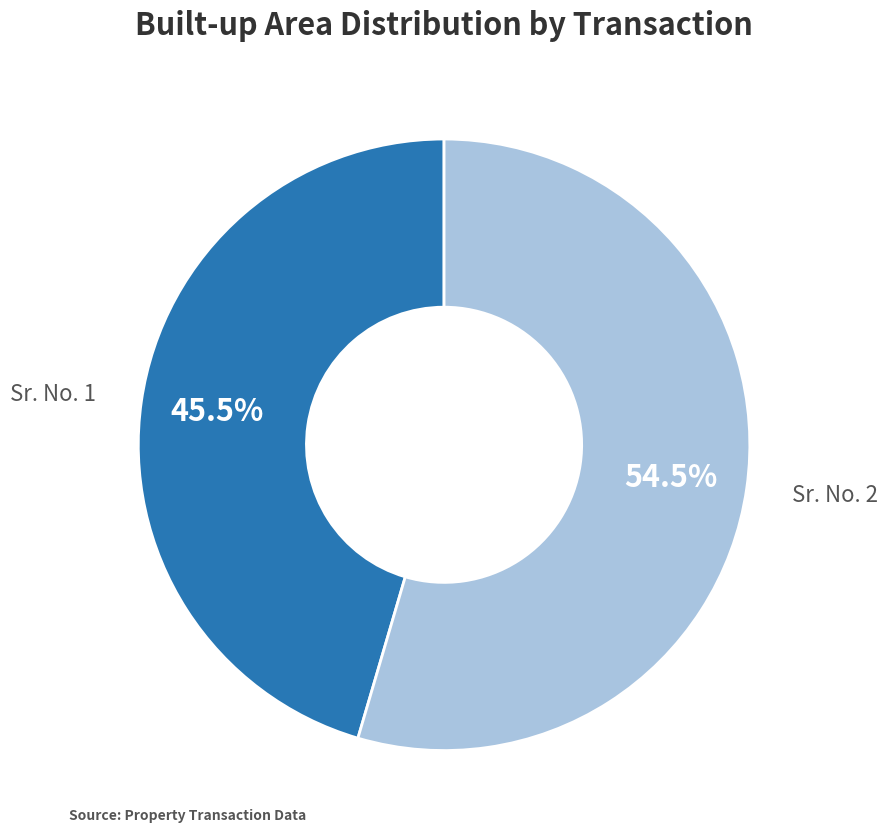

Does any single category account for the majority?

Yes